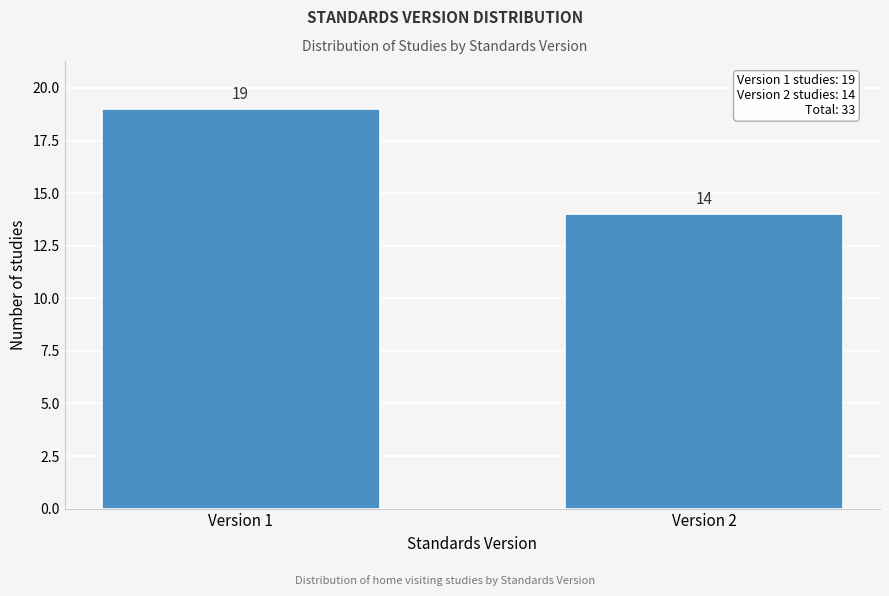

Reading left to right, what are all the values shown in this chart?

19	14